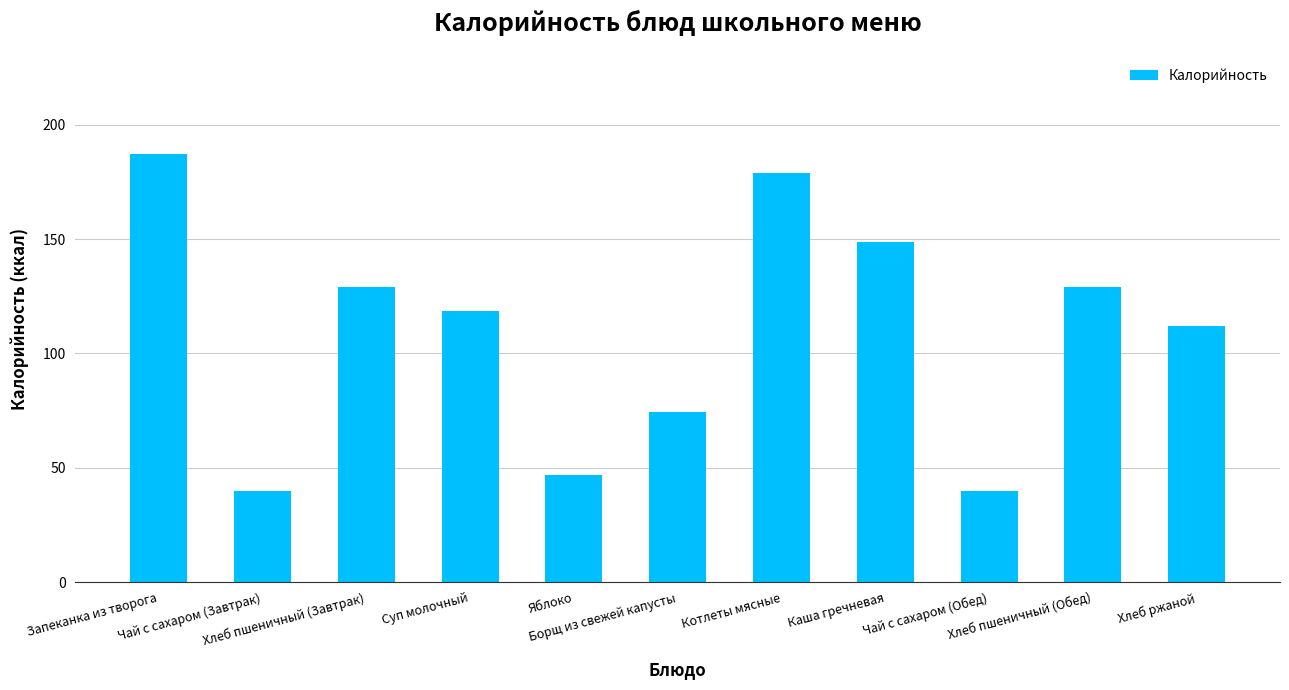

What is the maximum value shown in the chart?

187.1